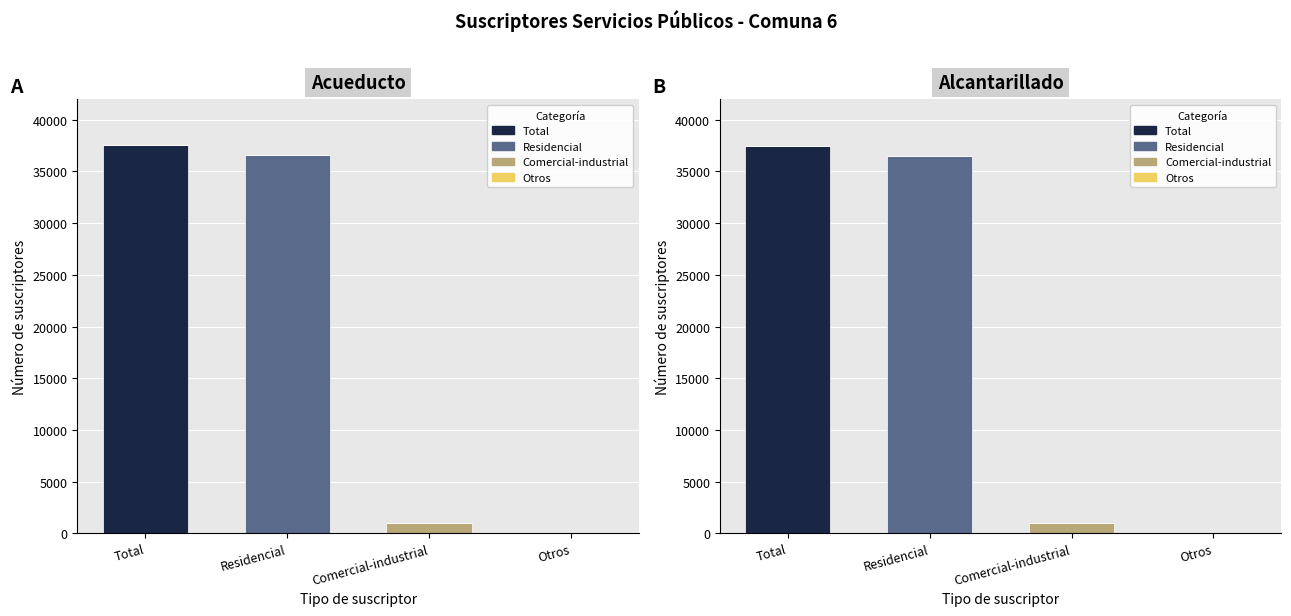

Which series has the largest range (max minus min)?

Total